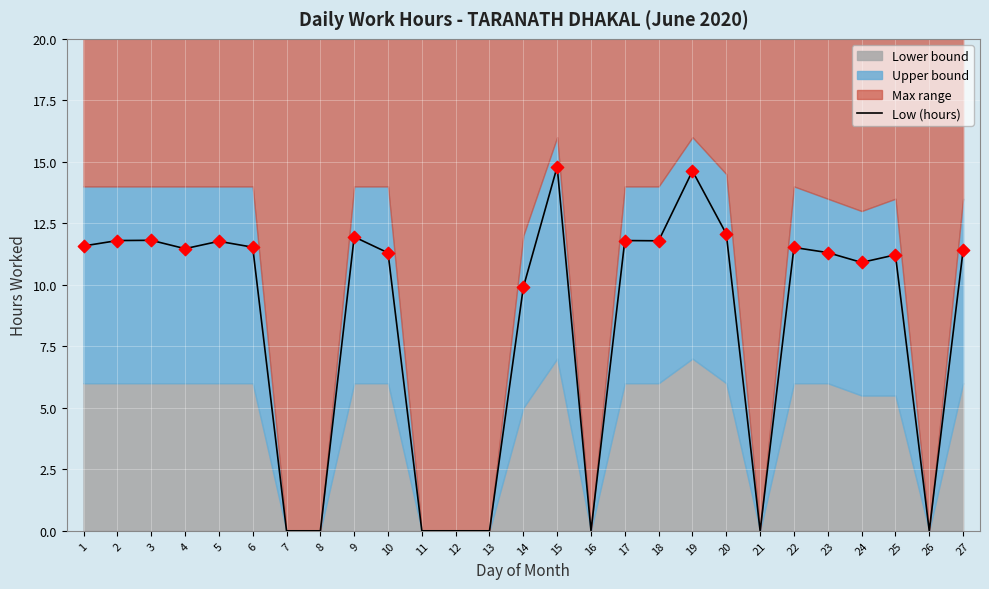

Approximately how many times larger is the value at 10 compared to 24?

1.0